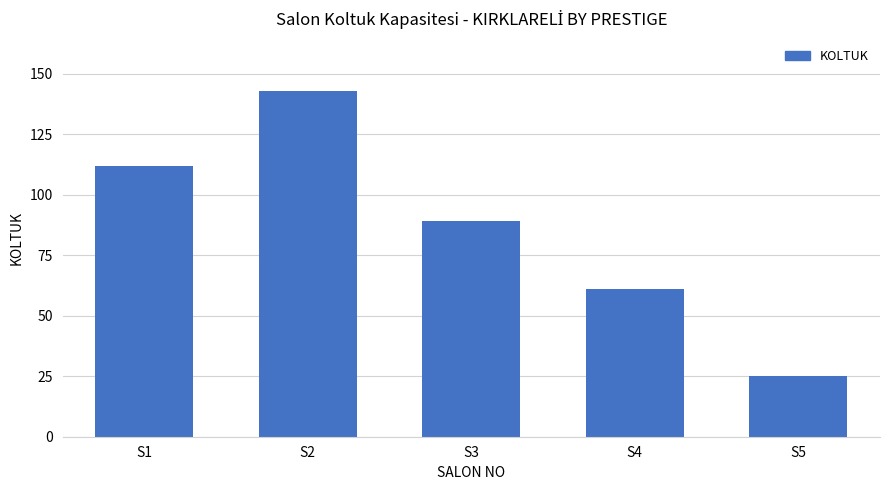

What is the difference between the values at S2 and S3?

54